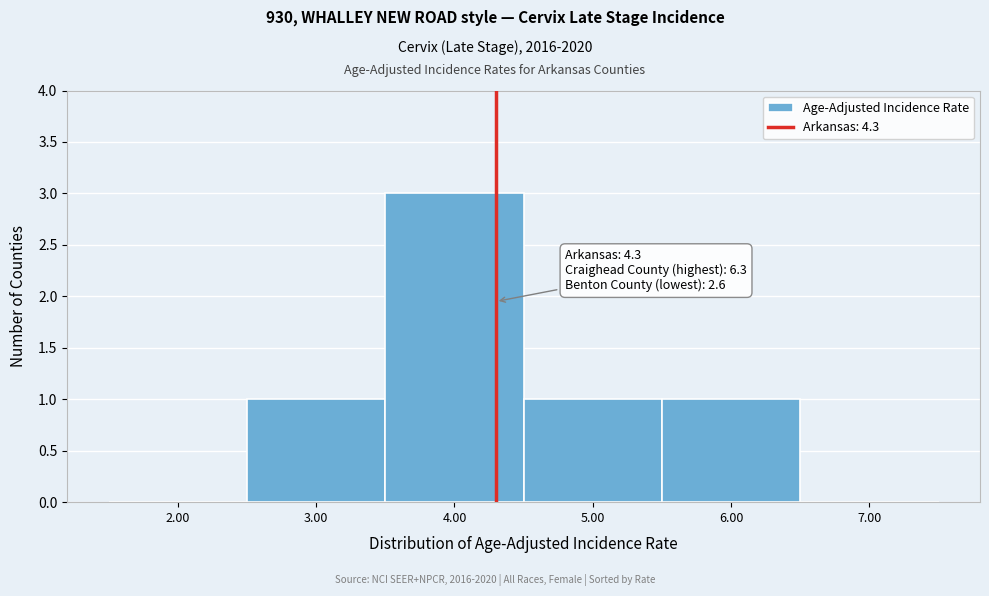

Which range on the x-axis has the tallest bar?

3.5 to 4.5